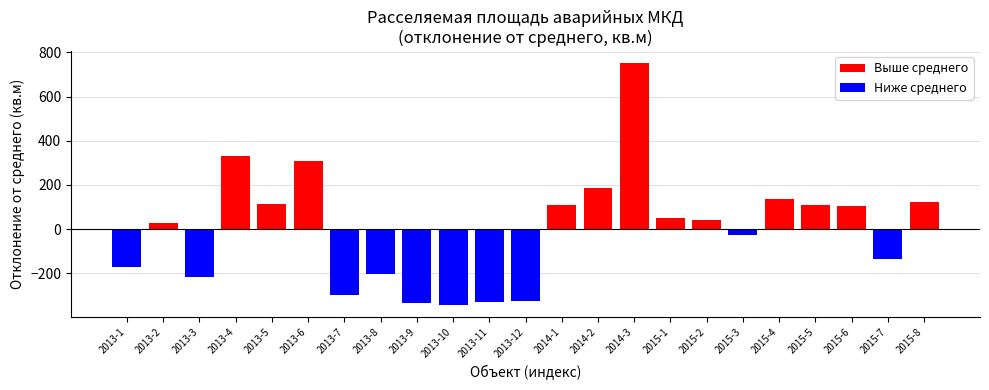

Read the value at 2013-9.

-335.3